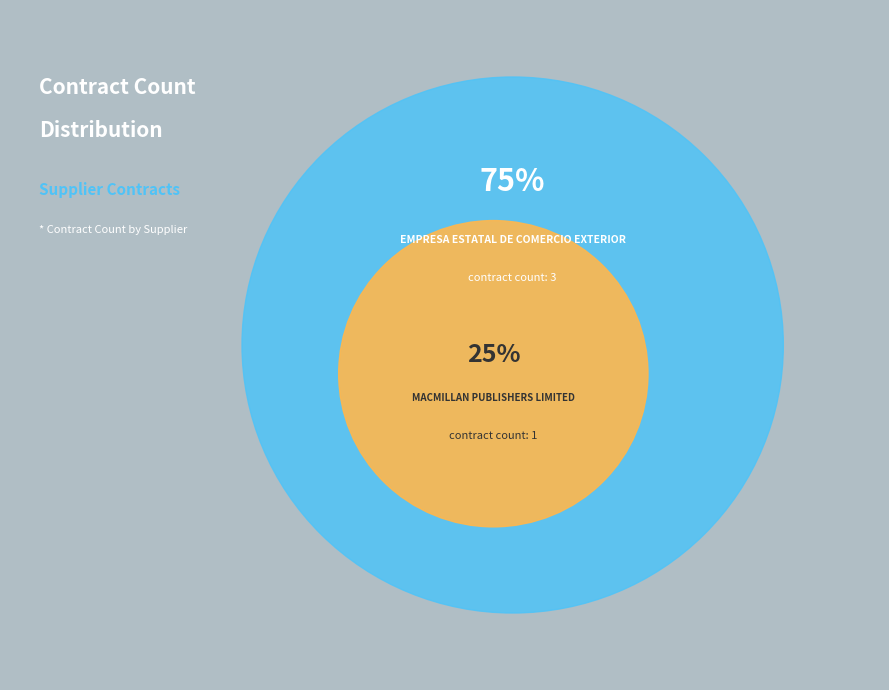

Combined, do EMPRESA ESTATAL DE COMERCIO EXTERIOR and MACMILLAN PUBLISHERS LIMITED account for over 50%?

Yes